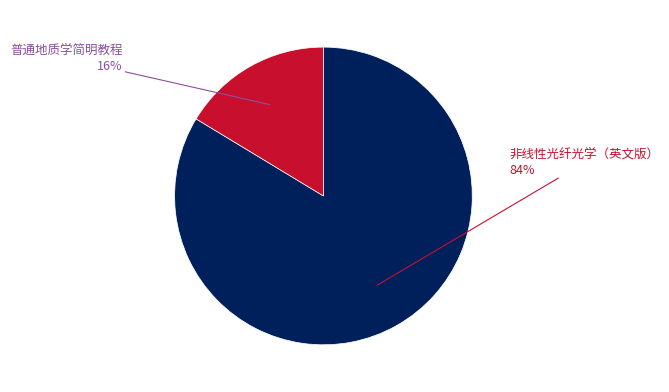

What percentage is the 普通地质学简明教程 slice, to the nearest percent?

16%